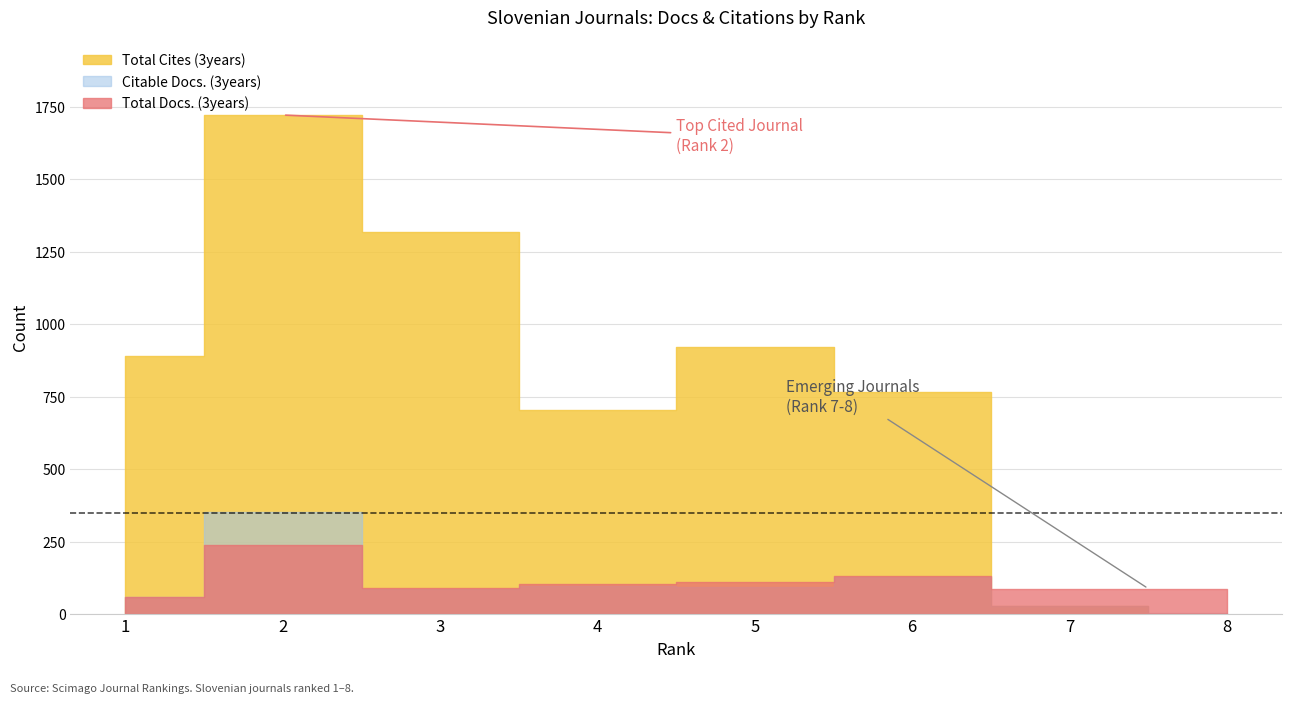

How many data points in Total Docs. (3years) are less than 104?

4